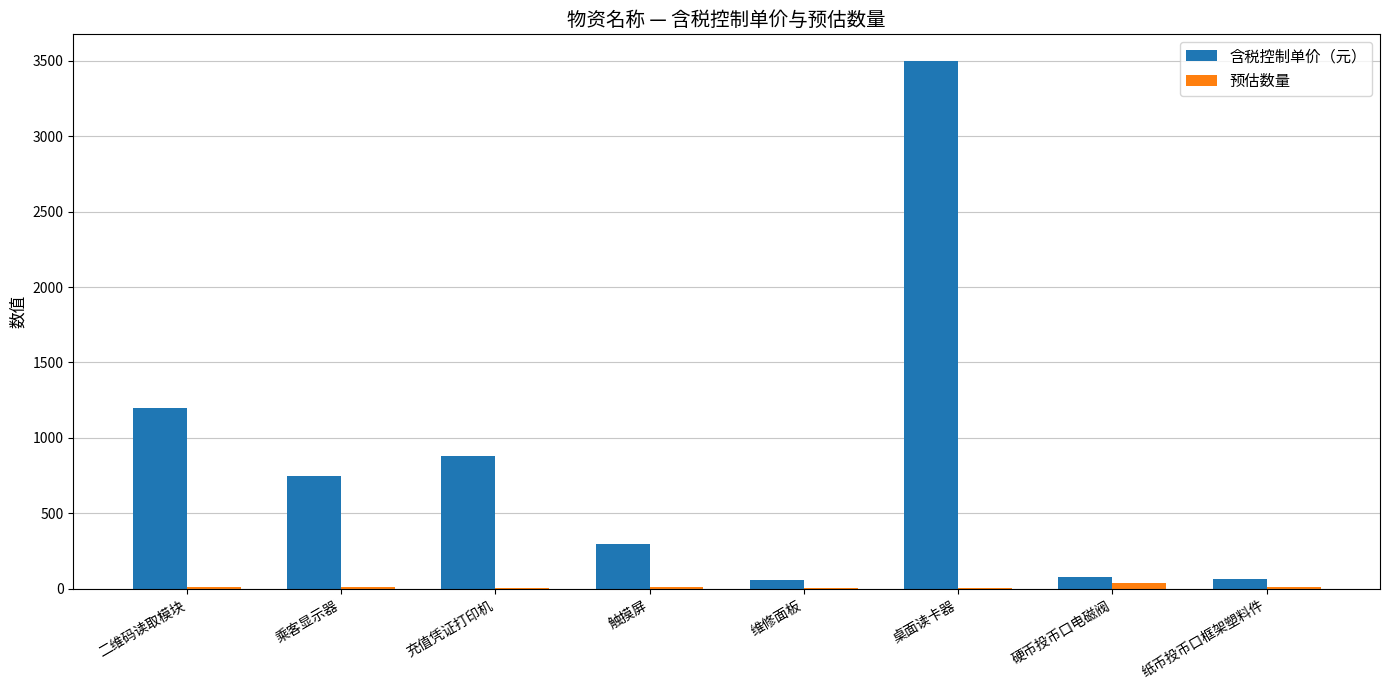

Which series changed the most between 乘客显示器 and 纸币投币口框架塑料件?

含税控制单价（元）